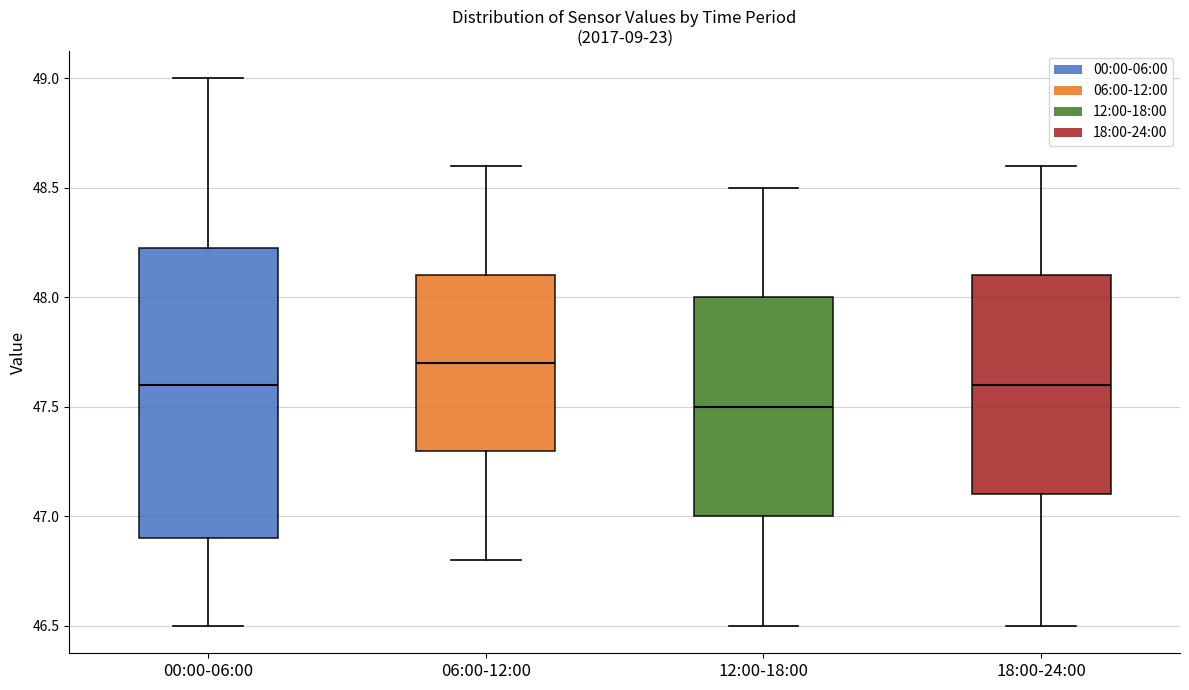

Reading left to right, transcribe this box plot: for each box, give where its median line is, the range the box spans, and where its two whiskers end, as read against the y-axis. The values are not printed on the chart, so give them approximately, as read against the axis.

00:00-06:00: median 47.60, box 46.90 to 48.25, whiskers 46.50 to 49.00
06:00-12:00: median 47.70, box 47.30 to 48.10, whiskers 46.80 to 48.60
12:00-18:00: median 47.50, box 47.00 to 48.00, whiskers 46.50 to 48.50
18:00-24:00: median 47.60, box 47.10 to 48.10, whiskers 46.50 to 48.60